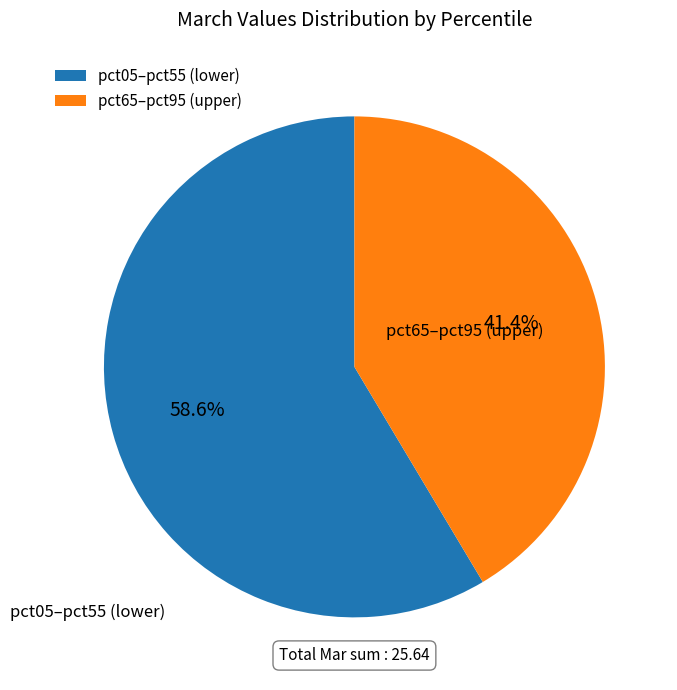

Count the number of slices in the pie.

2